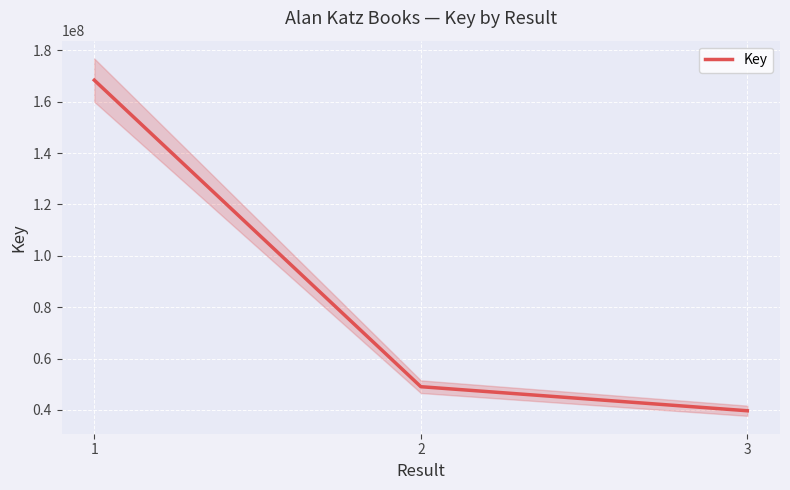

Where does the data first go above 49033678?

1